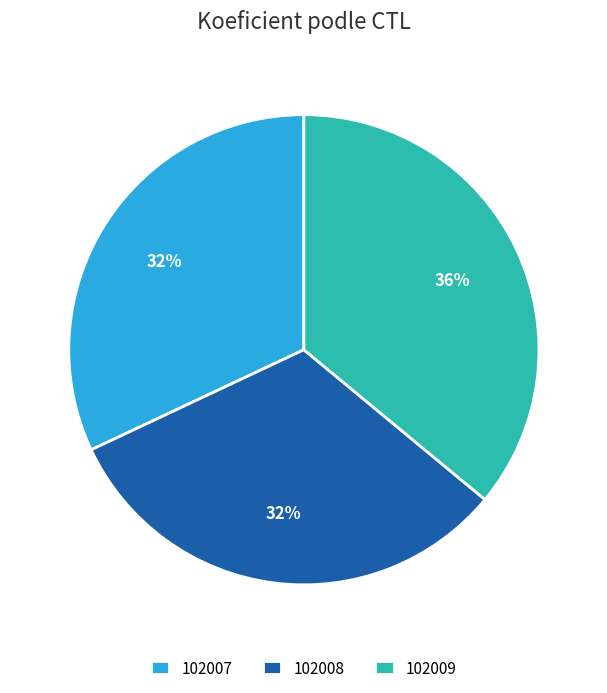

True or false: 102008 accounts for 42% of the total.

False